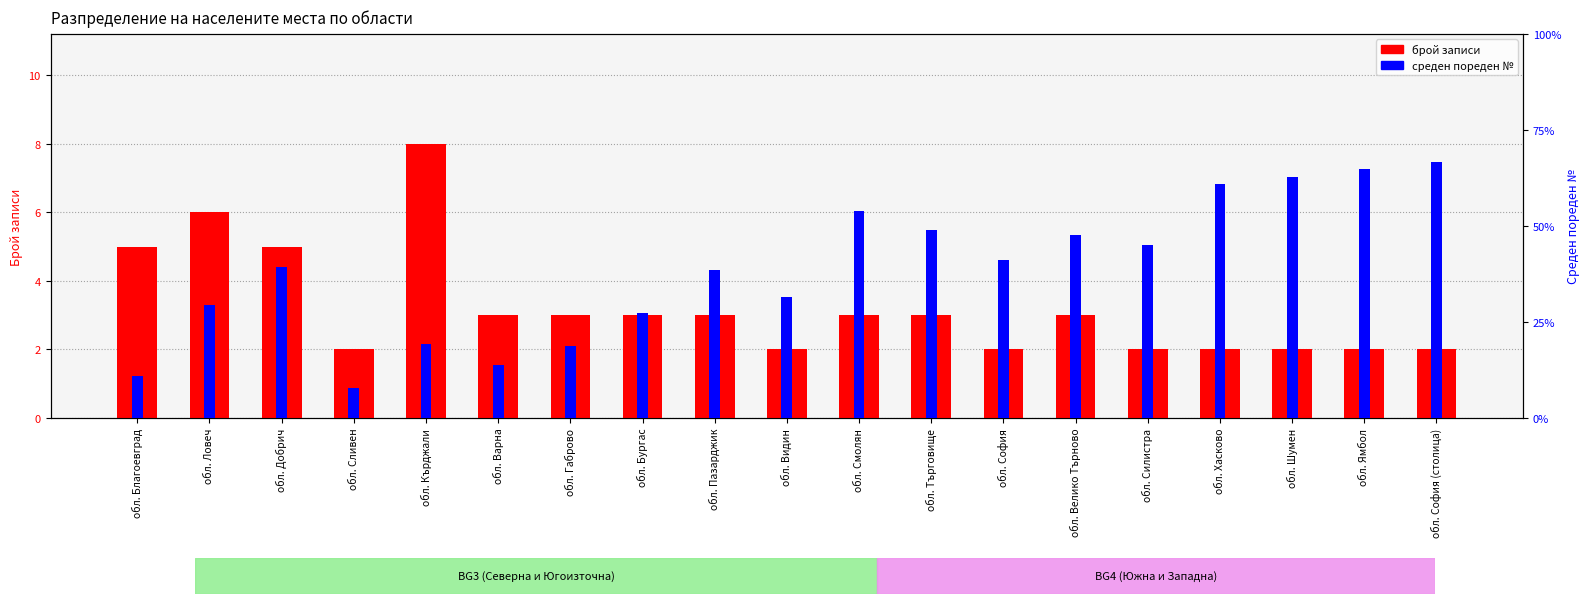

What is the sum of the среден пореден № values at обл. София (столица) and обл. Хасково?

5.2